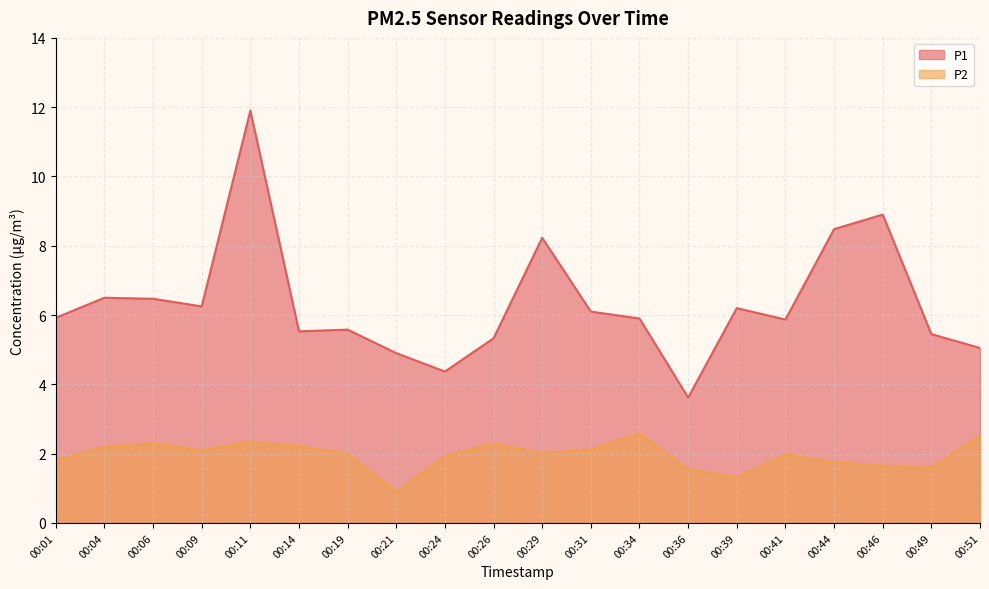

What are all the series names shown in the legend?

P1, P2